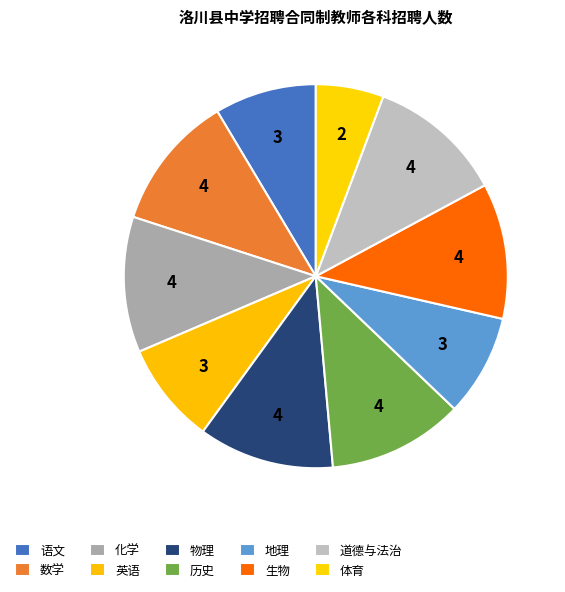

To the nearest percent, what portion does 地理 represent?

9%